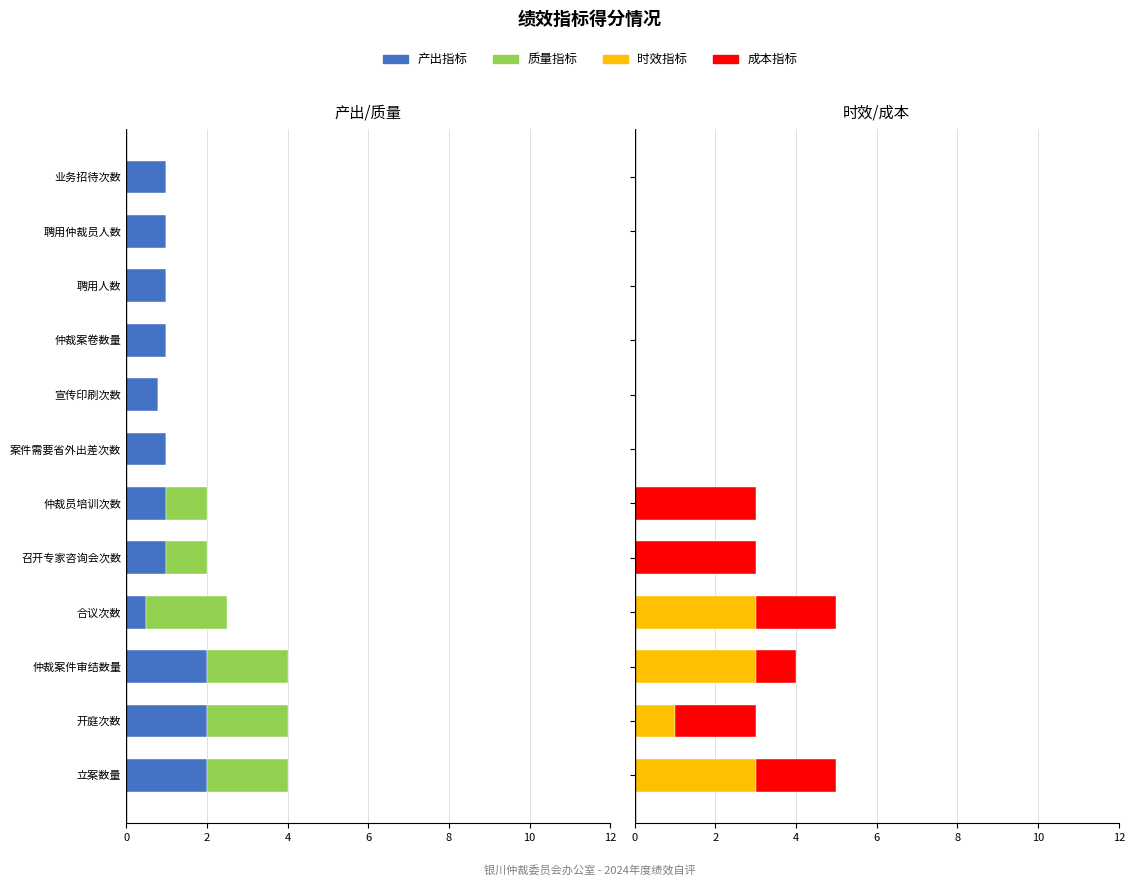

How many categories are shown in the chart?

12